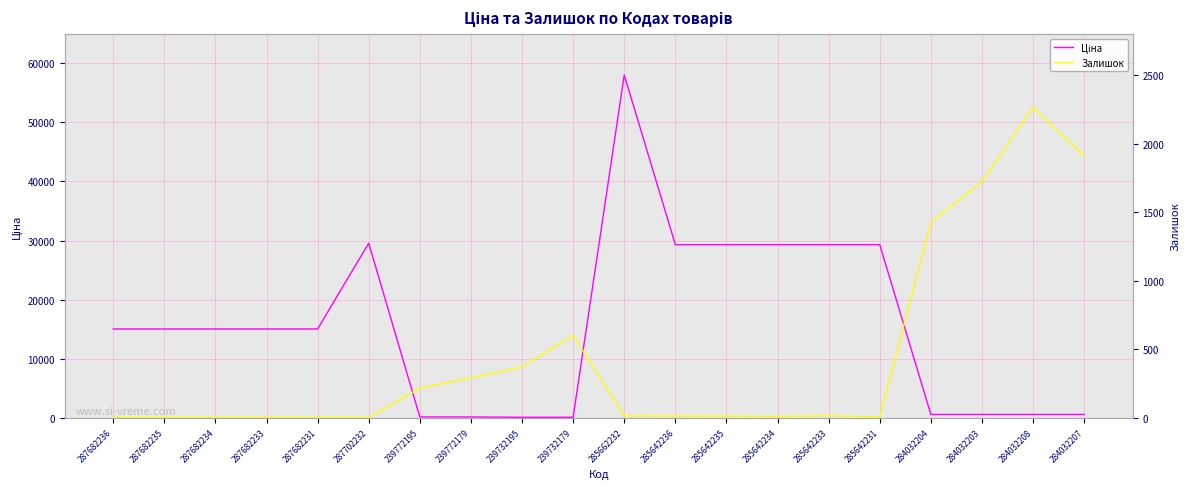

True or false: Ціна has a value of 697.5 at 284032208.

False